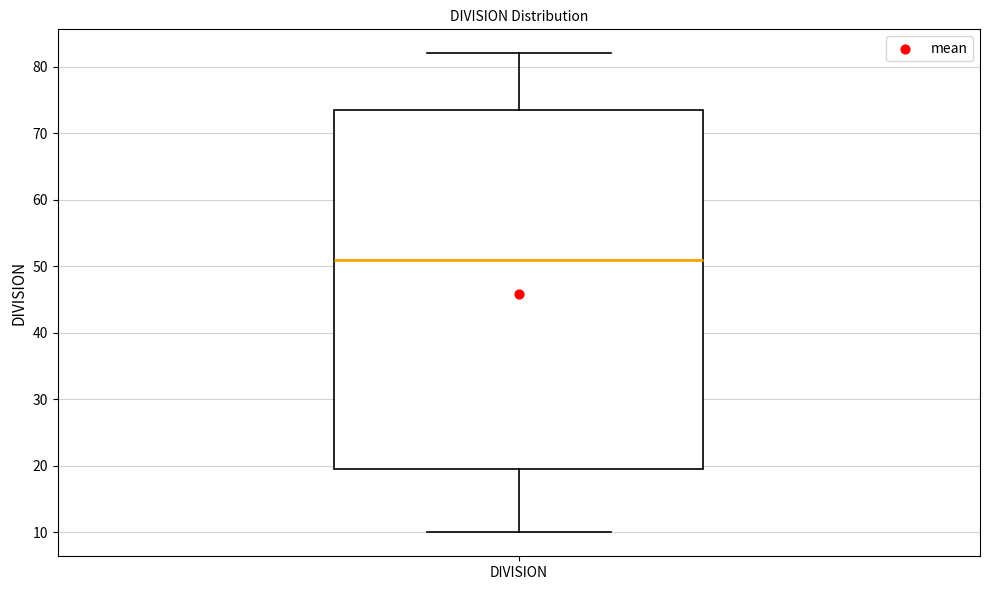

Transcribe this box plot: give where the median line is, the range the box spans, and where the two whiskers end, as read against the y-axis. The values are not printed on the chart, so give them approximately, as read against the axis.

median 51, box 20 to 74, whiskers 10 to 82